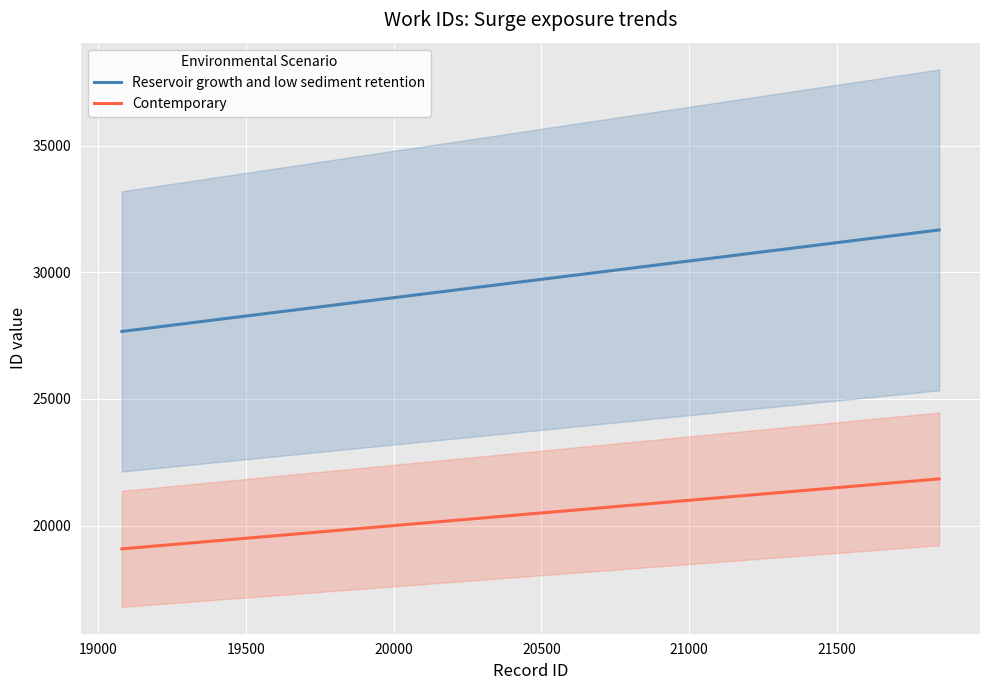

True or false: Reservoir growth and low sediment retention and Contemporary intersect in this chart.

False